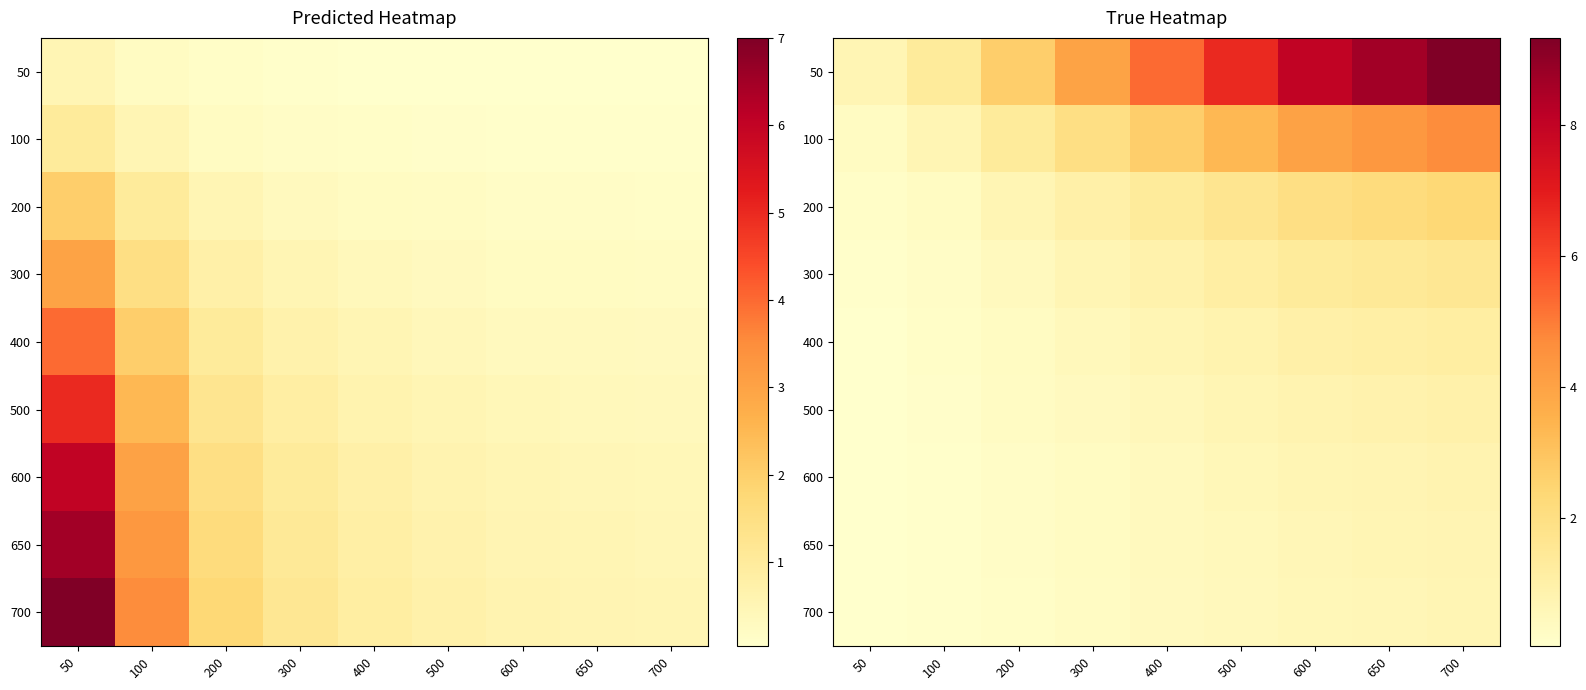

Is the value of 650 at 100 greater than the value of 300 at 500?

No